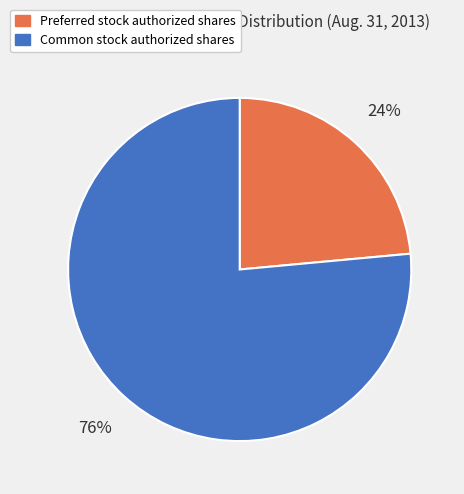

Which category has the smallest portion of the pie?

Preferred stock authorized shares